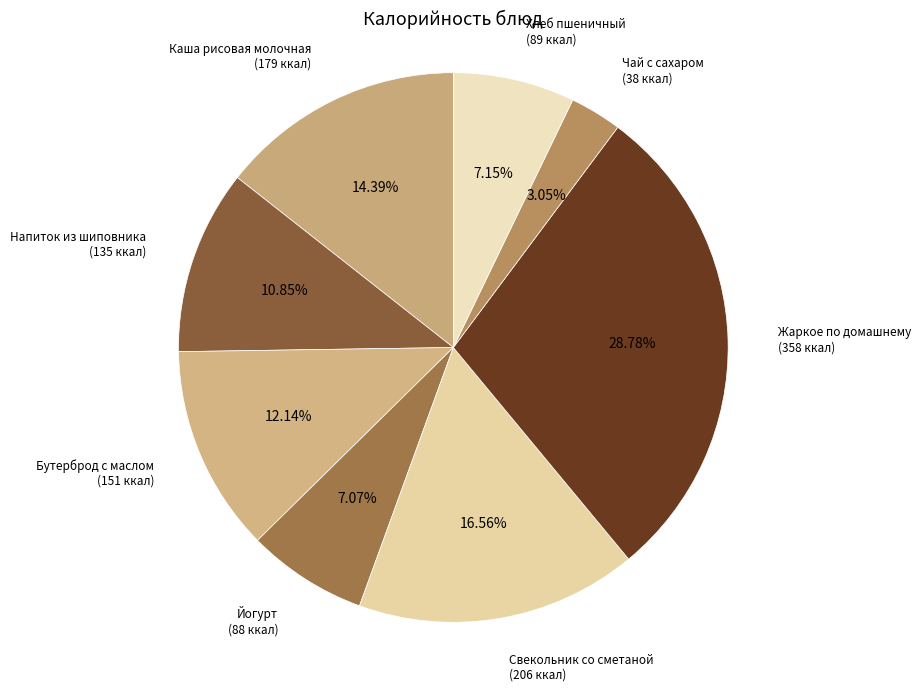

Count the number of slices in the pie.

8